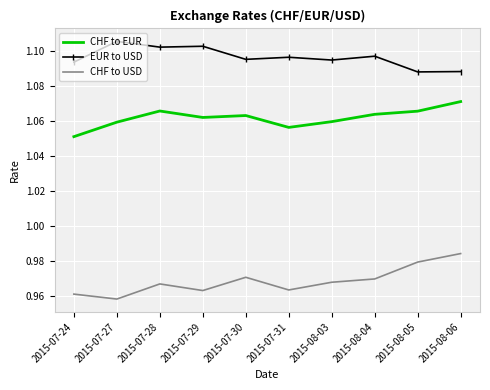

True or false: CHF to USD and CHF to EUR intersect in this chart.

False